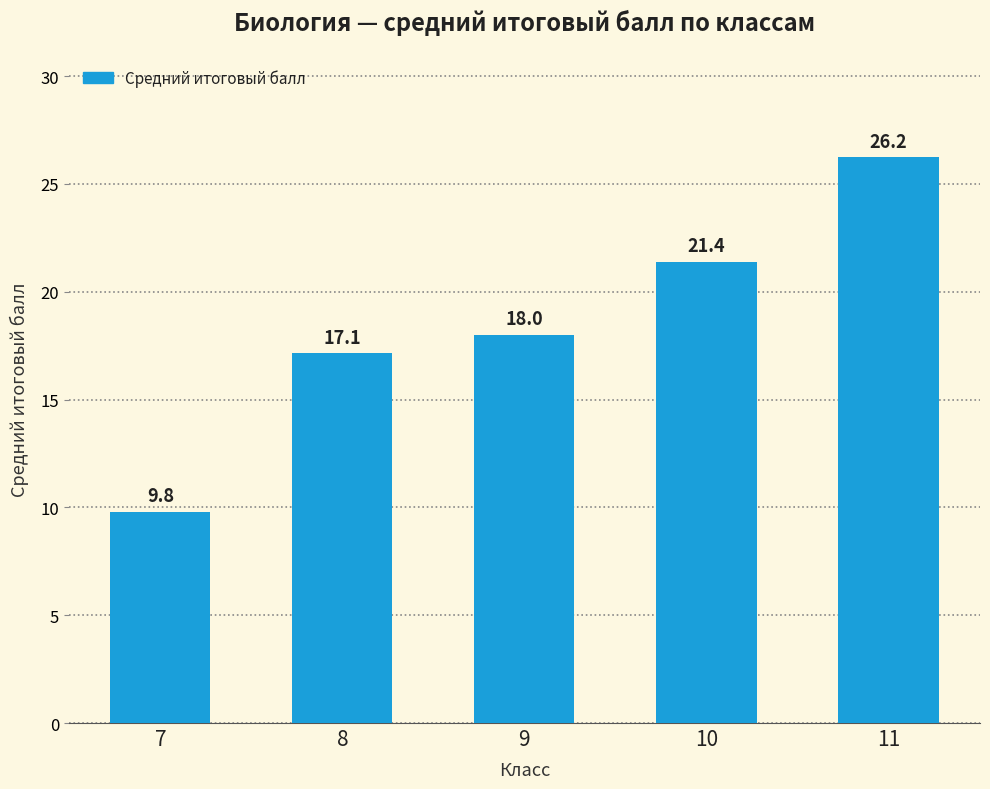

Rank the categories by value from lowest to highest.

7, 8, 9, 10, 11